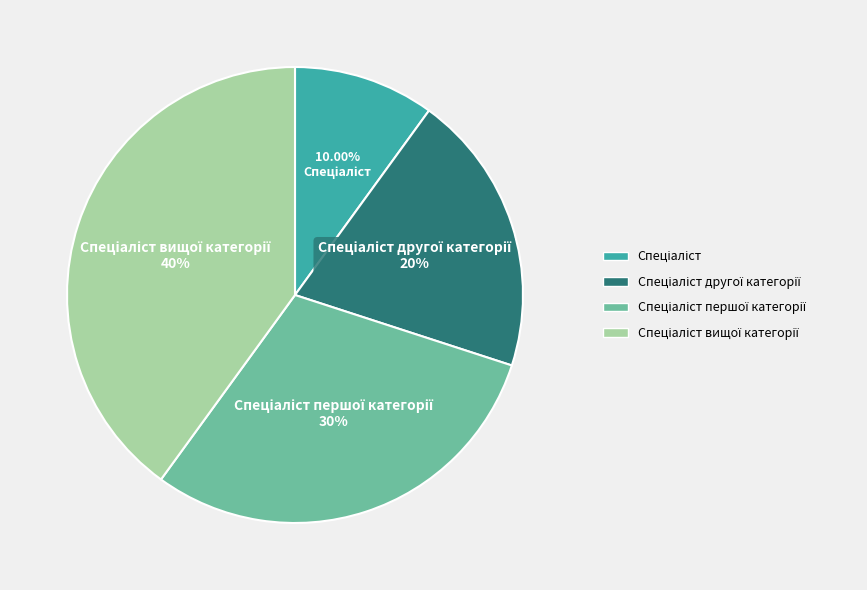

Is there any slice that represents more than half of the pie?

No